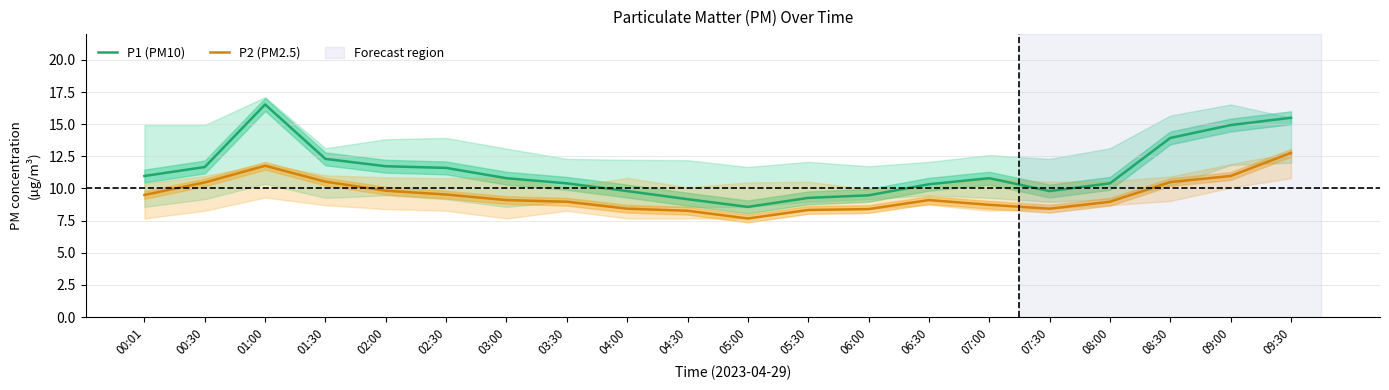

How many values in the P2 (PM2.5) series are below 9?

9